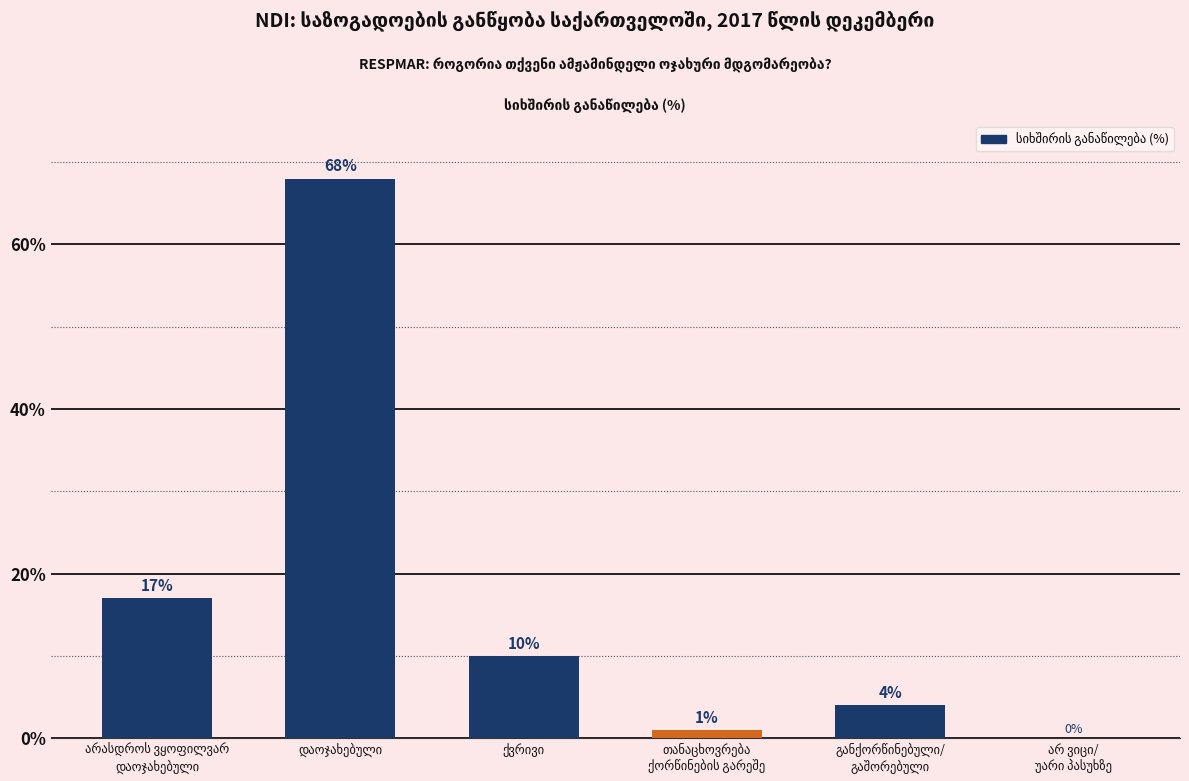

What is the greatest value displayed?

68